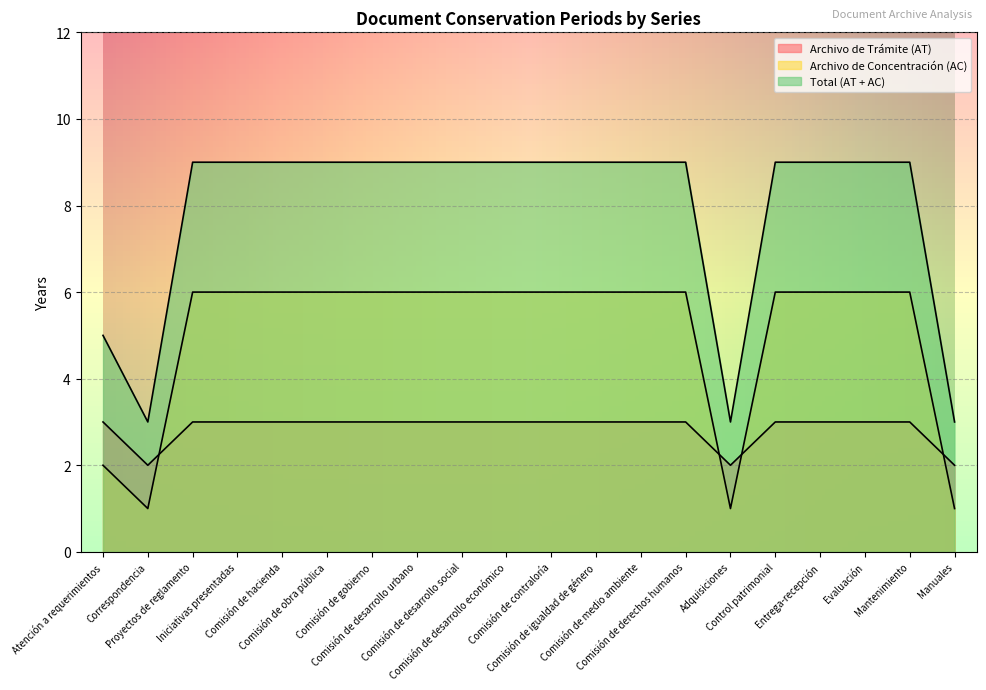

True or false: Total (AT + AC) and Archivo de Trámite (AT) cross at least once.

False